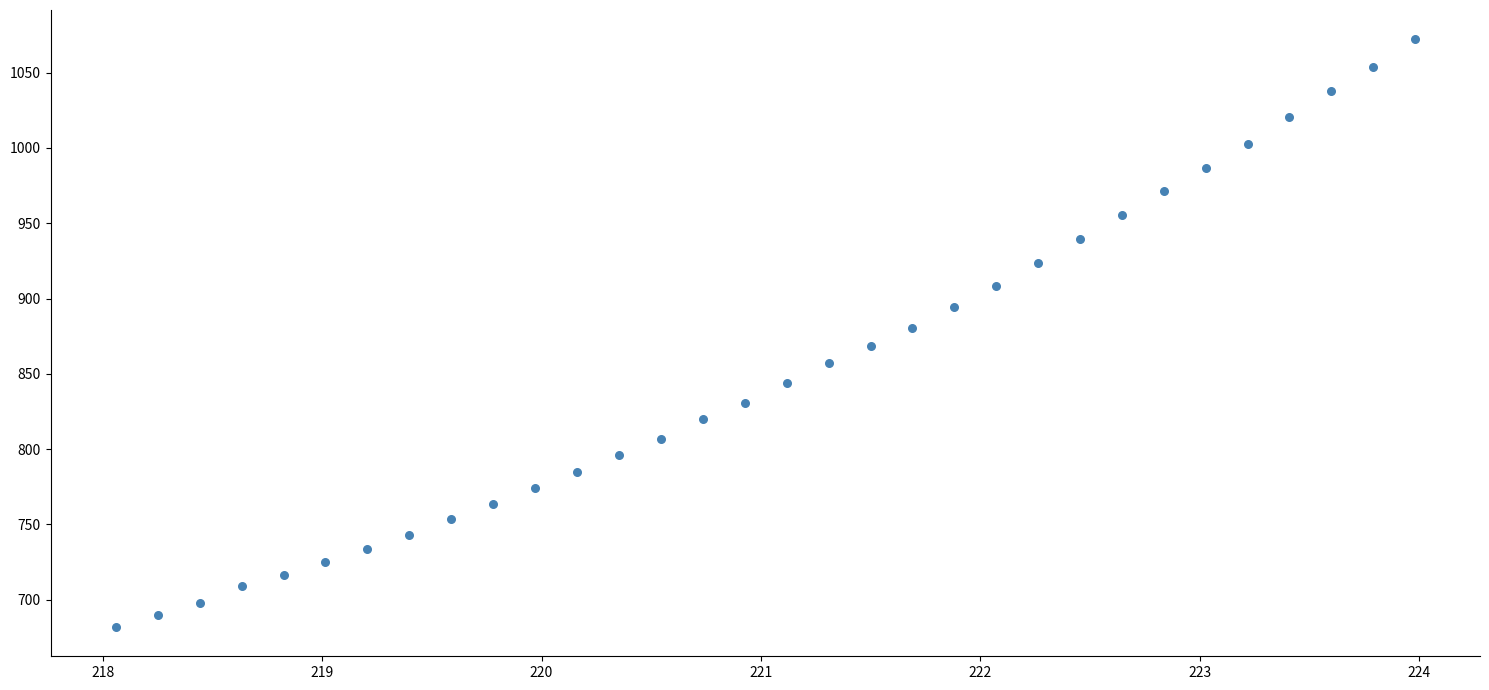

What is the range of X values (max minus min)?

5.9